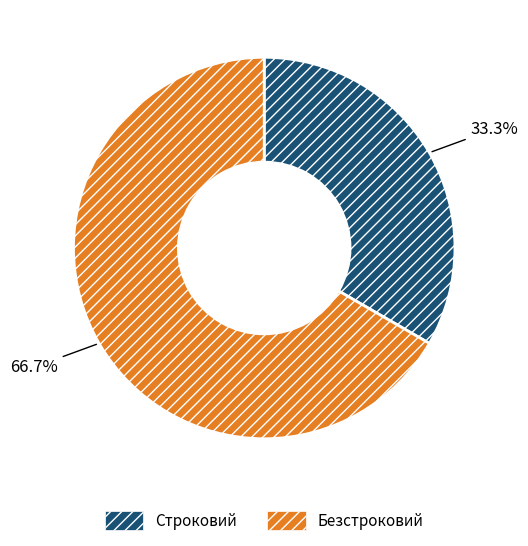

Rank the categories by value from lowest to highest.

Строковий, Безстроковий